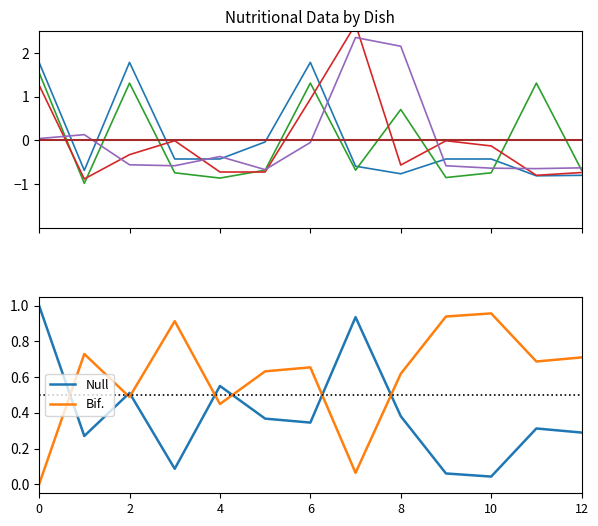

True or false: Bif. and Null intersect in this chart.

True